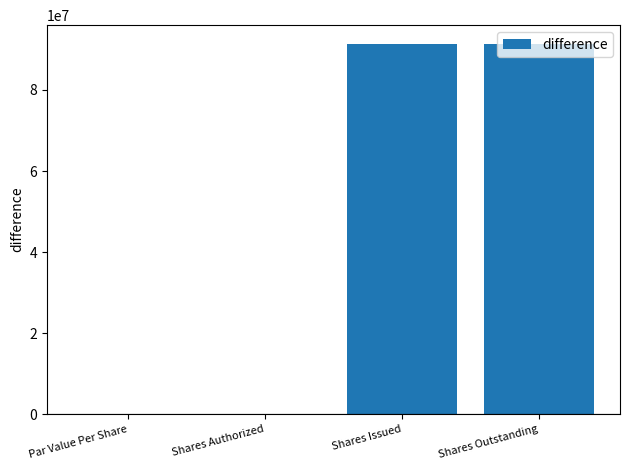

What is the change in value from Par Value Per Share to Shares Outstanding?

+91425472